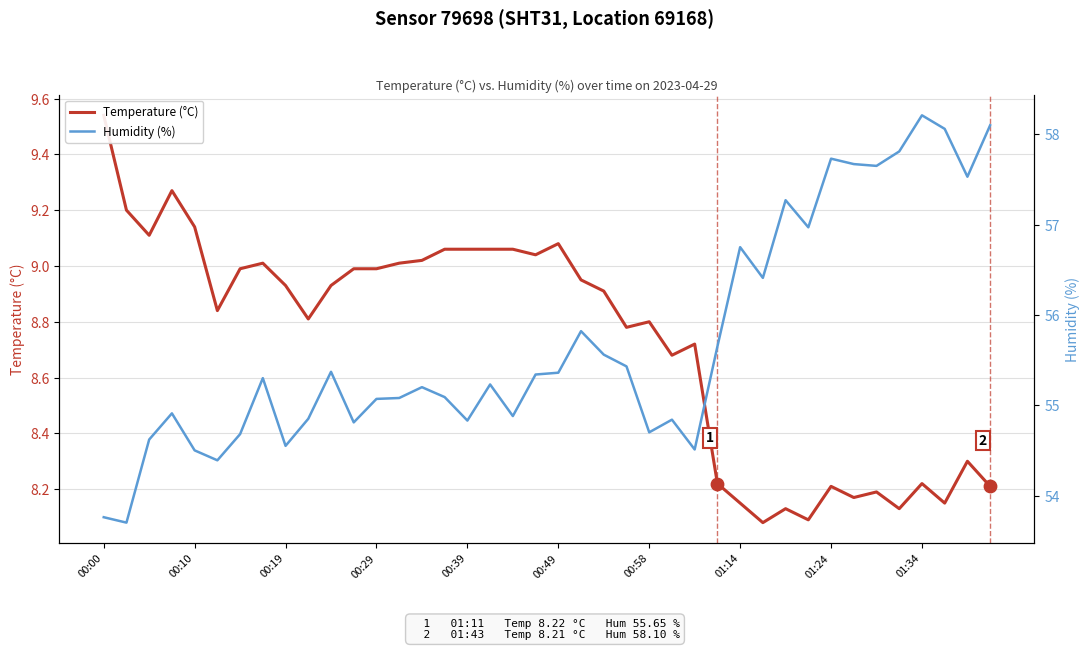

Which series contains the highest Y value?

Humidity (%)